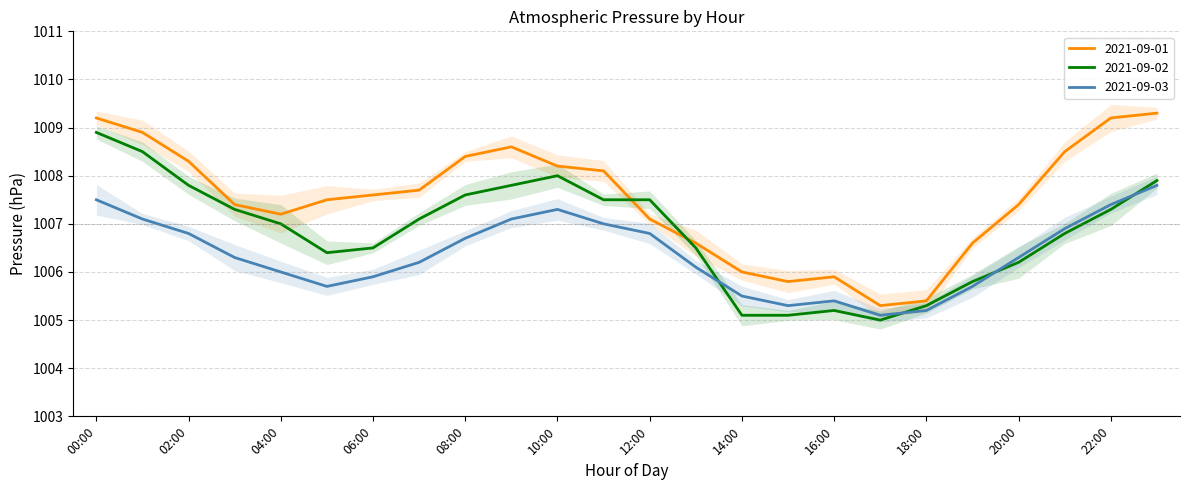

What is the label of the 24th point from the left?

23:00